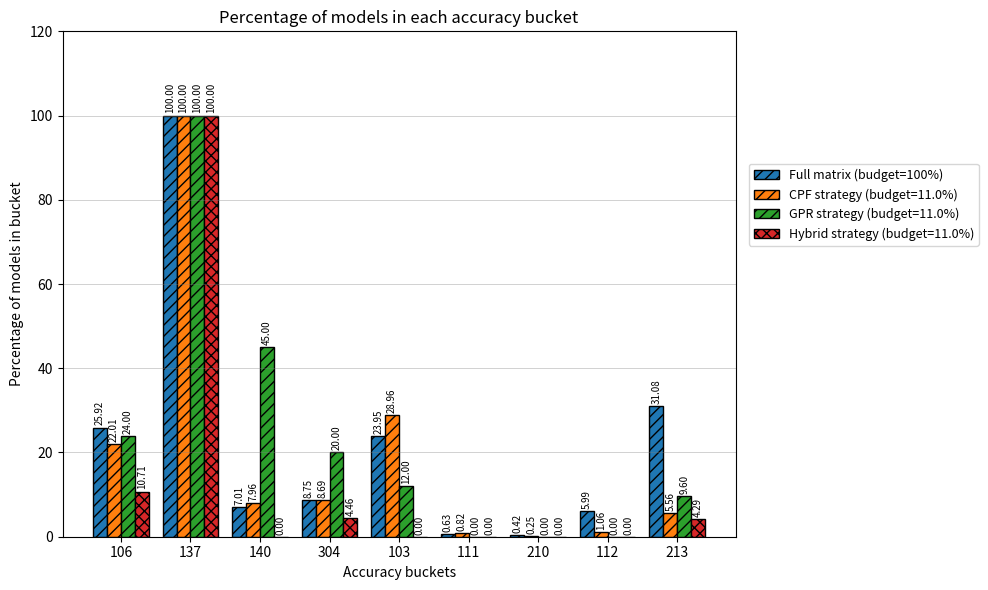

Between 304 and 103, which series saw the biggest shift?

CPF strategy (budget=11.0%)